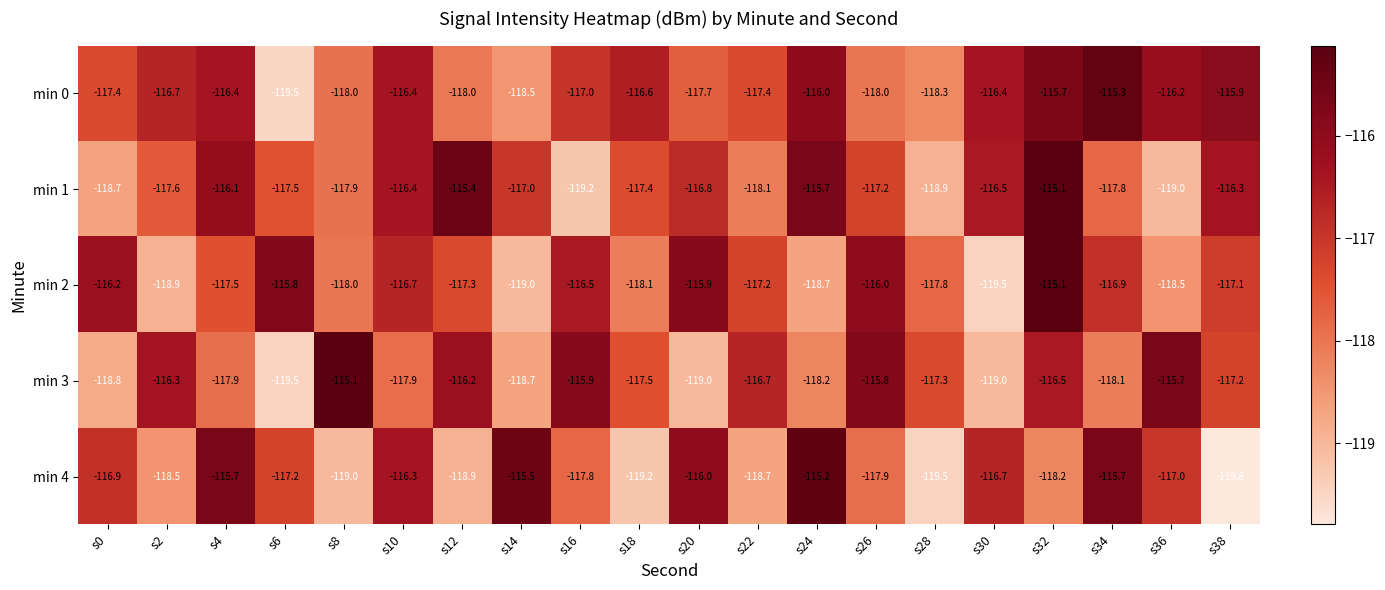

What is the difference between the second highest and minimum values in the min 0 series?

3.8